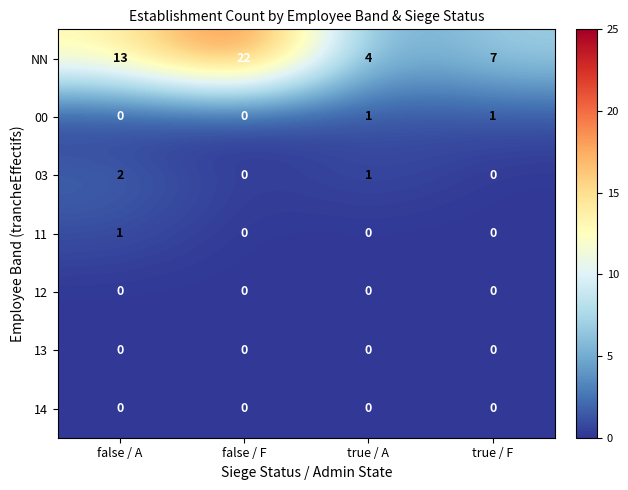

Which series changed the most between false / F and true / F?

NN